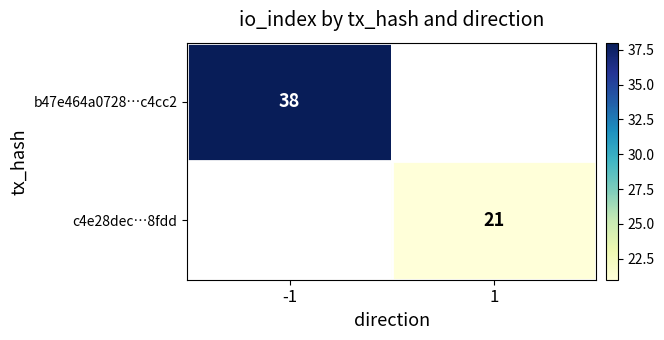

Which category has the highest value across all series?

-1